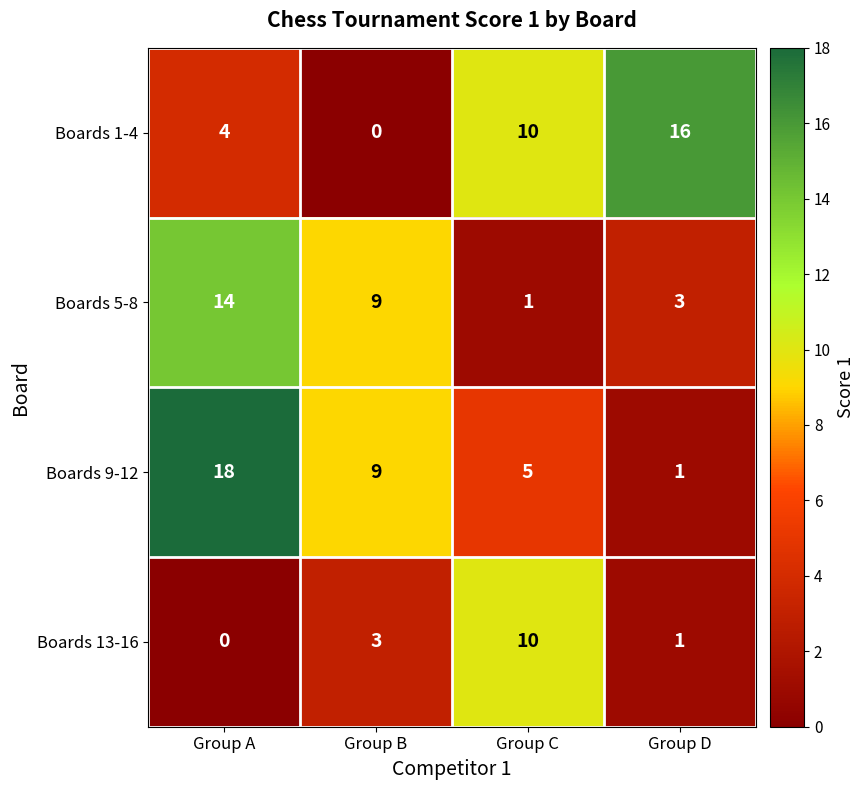

What is the average value of the Boards 1-4 series?

8